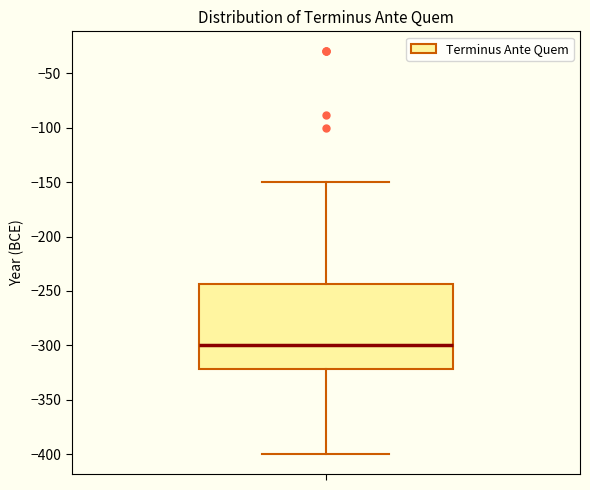

Read this box plot against the y-axis: the position of the median line, the range covered by the box, and the ends of both whiskers. The values are not printed on the chart, so give them approximately, as read against the axis.

median -300, box -320 to -245, whiskers -400 to -150